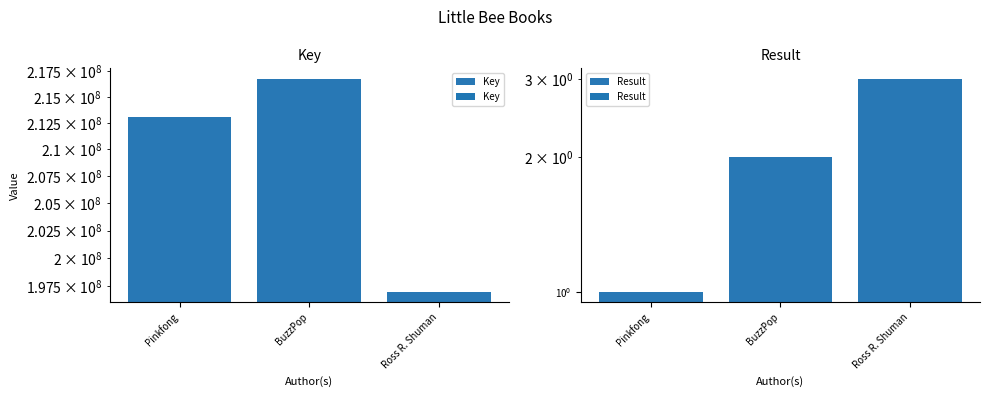

What is the sum of the Result values at BuzzPop and Pinkfong?

3